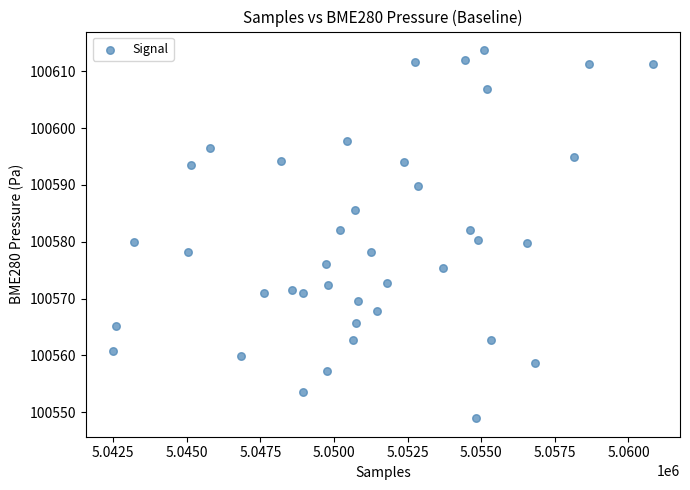

What is the range of X values (max minus min)?

18334.0